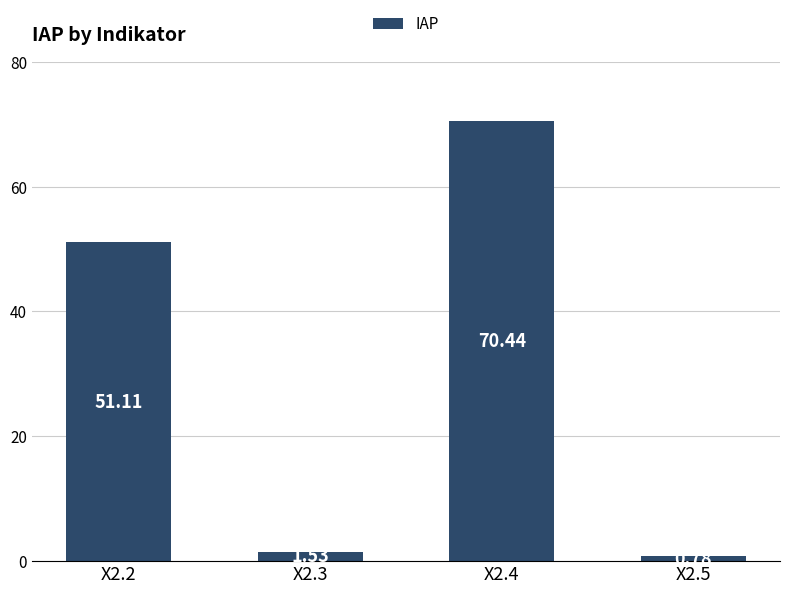

Which has a higher value, X2.4 or X2.3?

X2.4